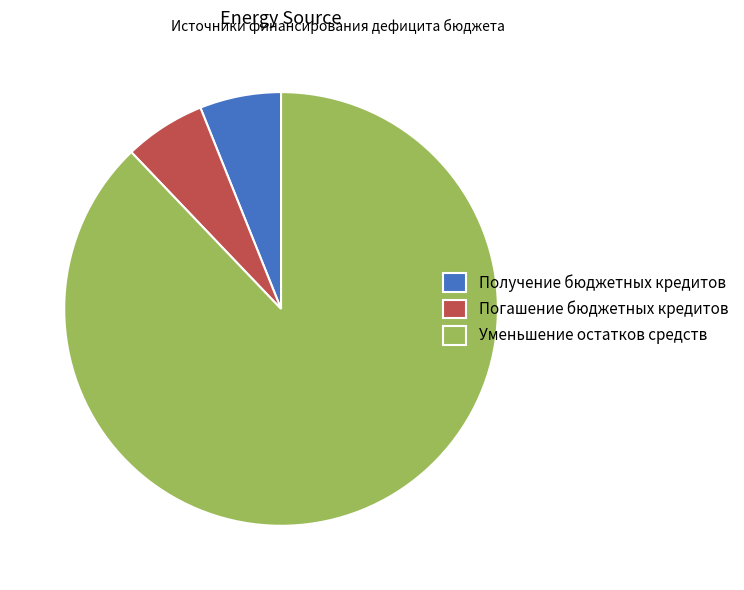

What is the ratio of the value at Уменьшение остатков средств to the value at Погашение бюджетных кредитов?

14.5